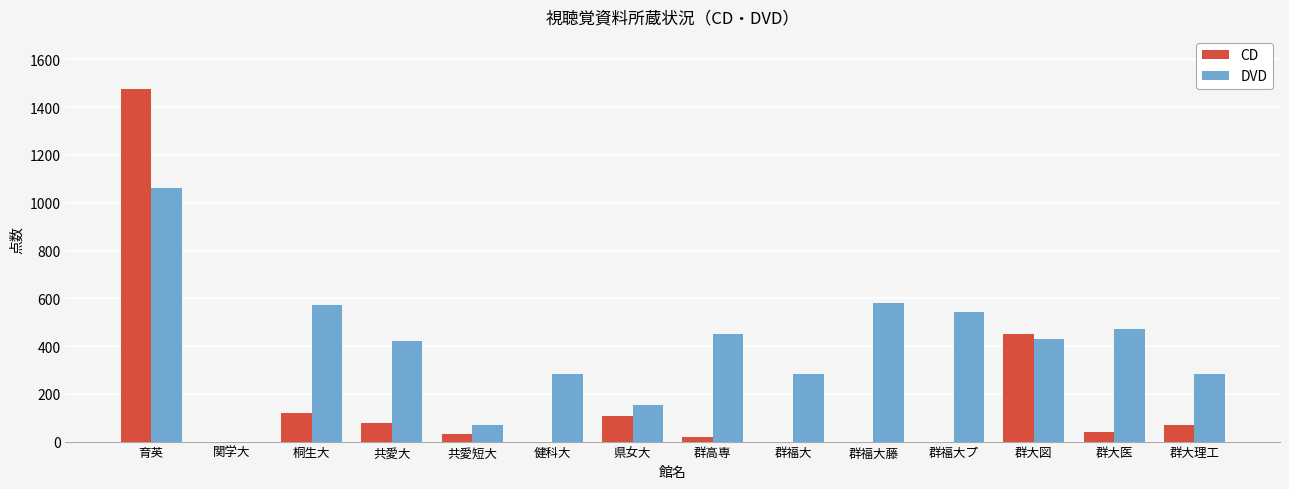

Is the value of CD at 群高専 greater than the value of DVD at 共愛短大?

No